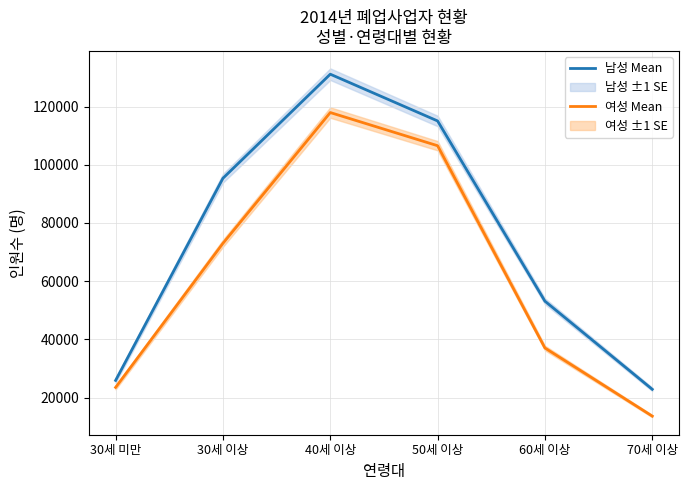

What is the sum of the 여성 Mean values at 30세 이상 and 30세 미만?

96509